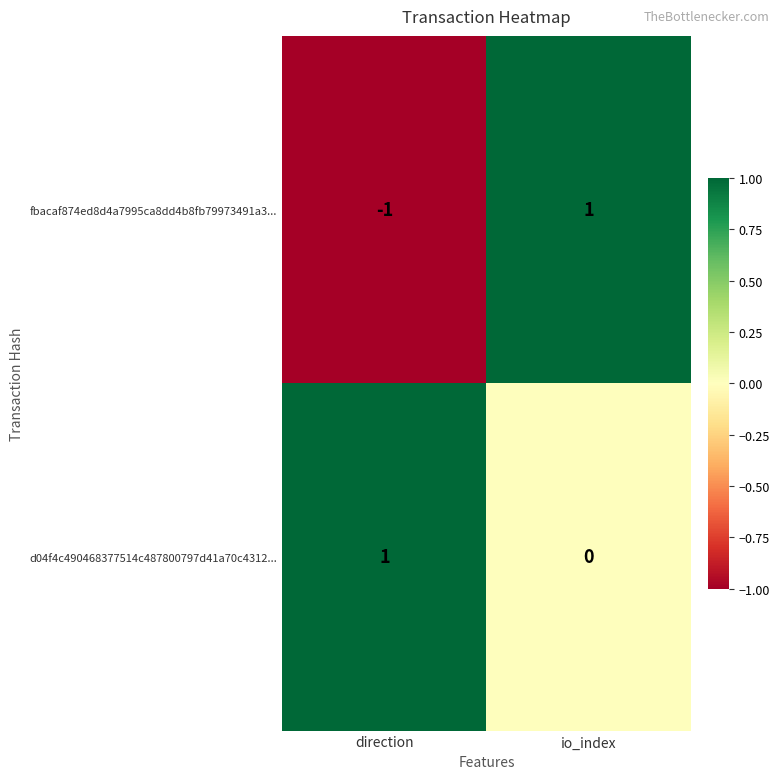

At how many categories does at least one series exceed 0?

2